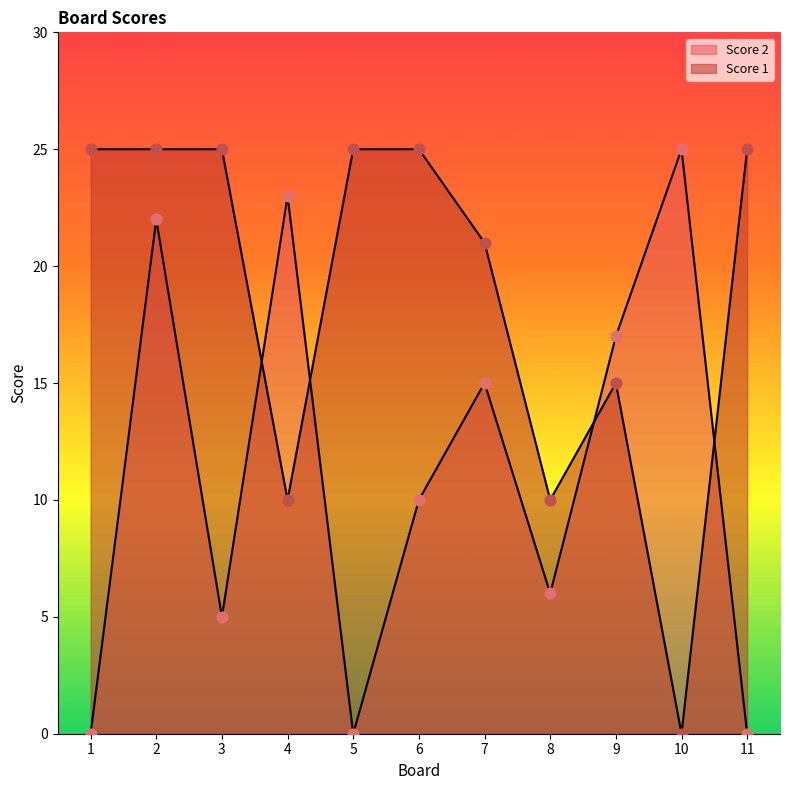

Which series has the widest spread of Y values?

Score 2